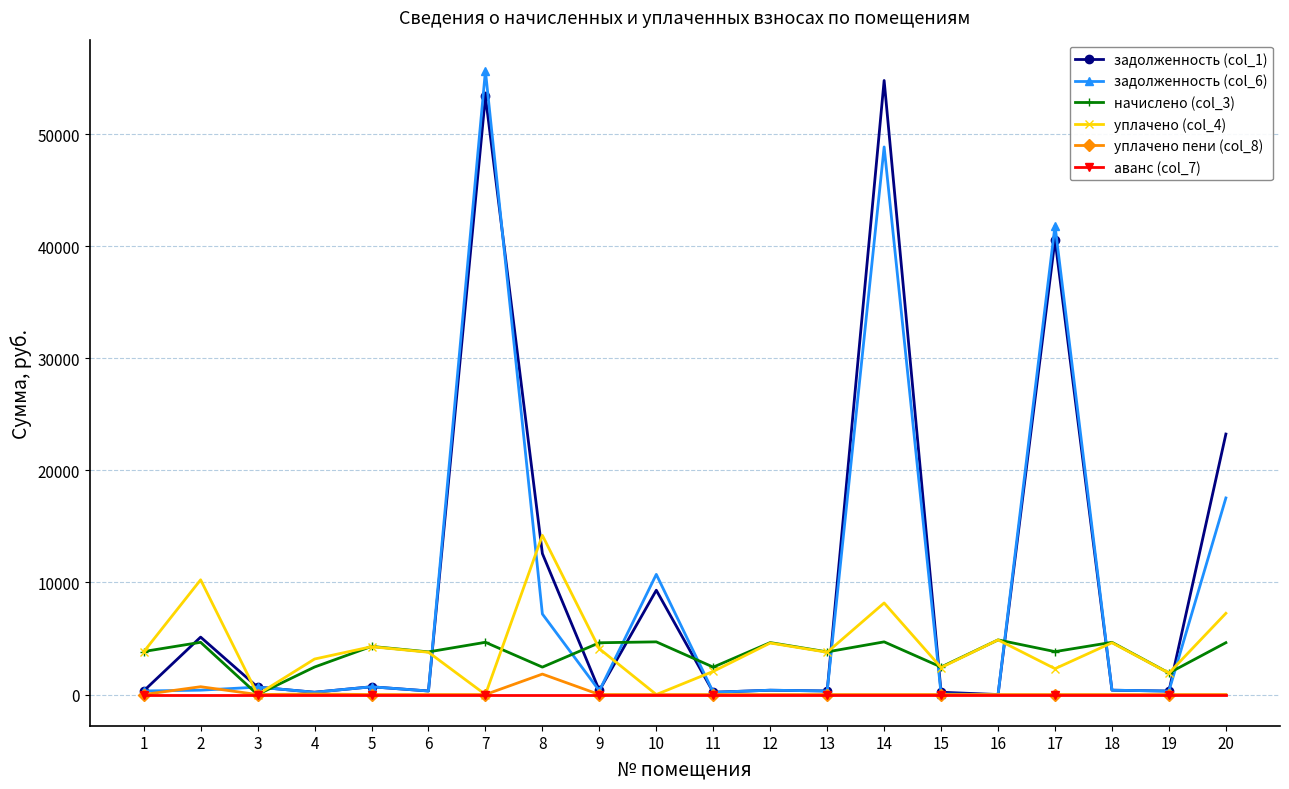

What is the value of the начислено (col_3) point at the 11th from the left?

2445.6